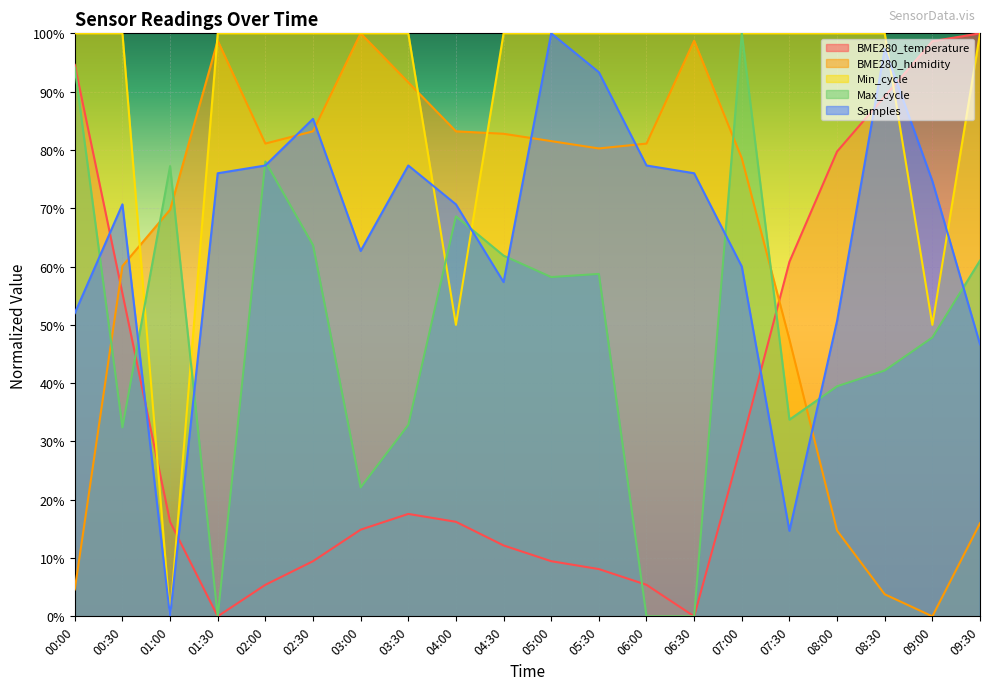

At how many categories does at least one series exceed 0?

20